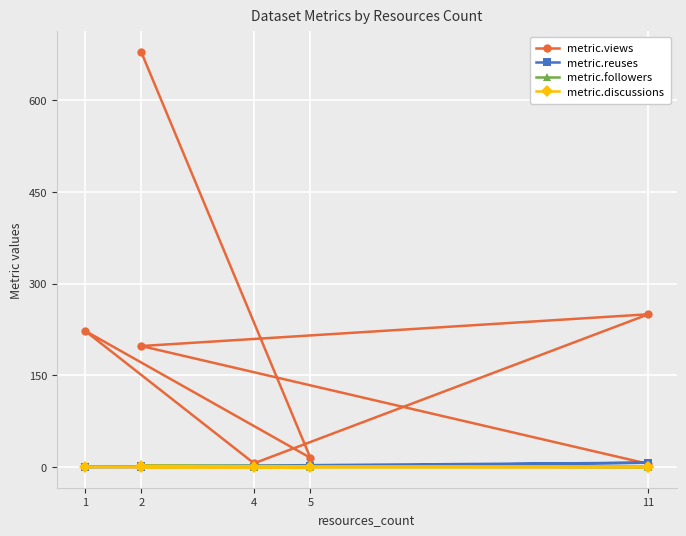

True or false: metric.followers has a value of 0 at 4.

True